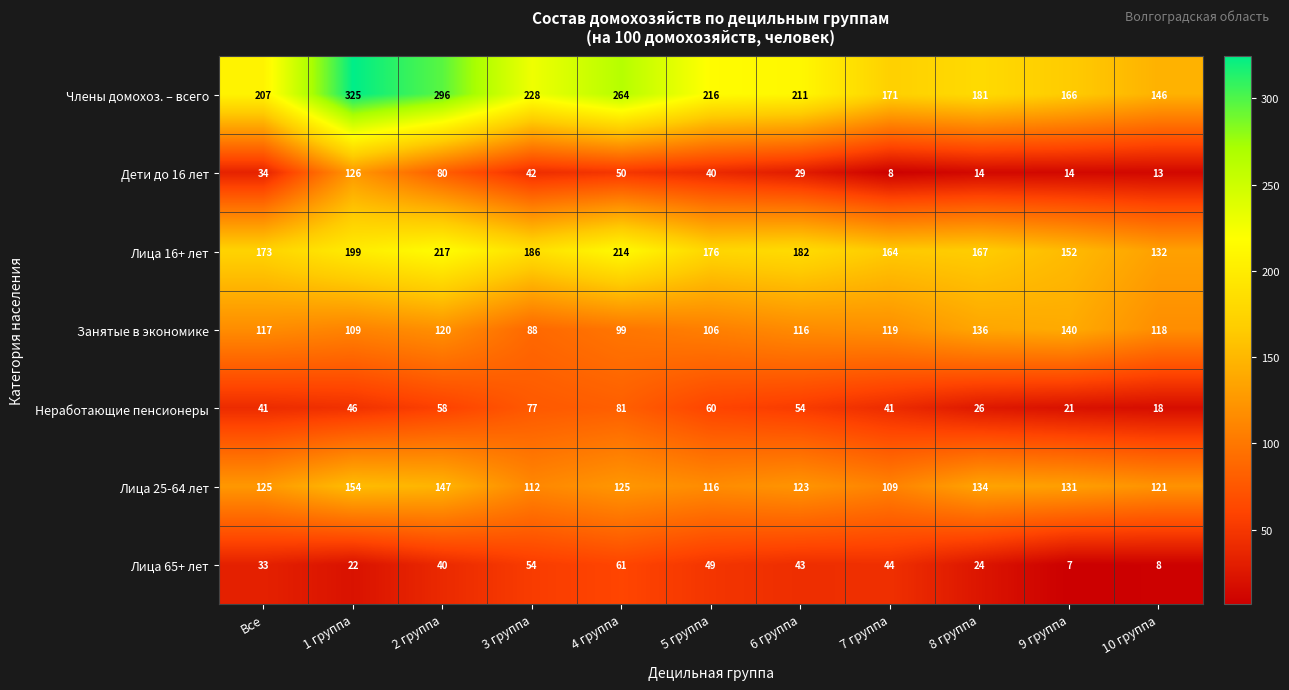

Which label corresponds to the largest value in the chart?

1 группа